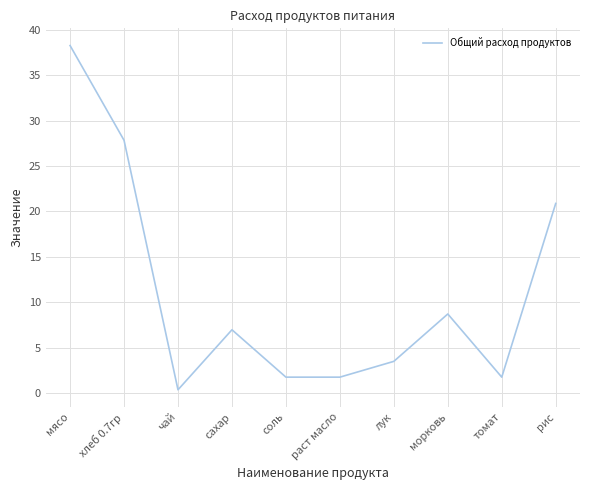

Reading left to right, extract all data points from this chart.

38.3	27.8	0.3	7.0	1.7	1.7	3.5	8.7	1.7	20.9